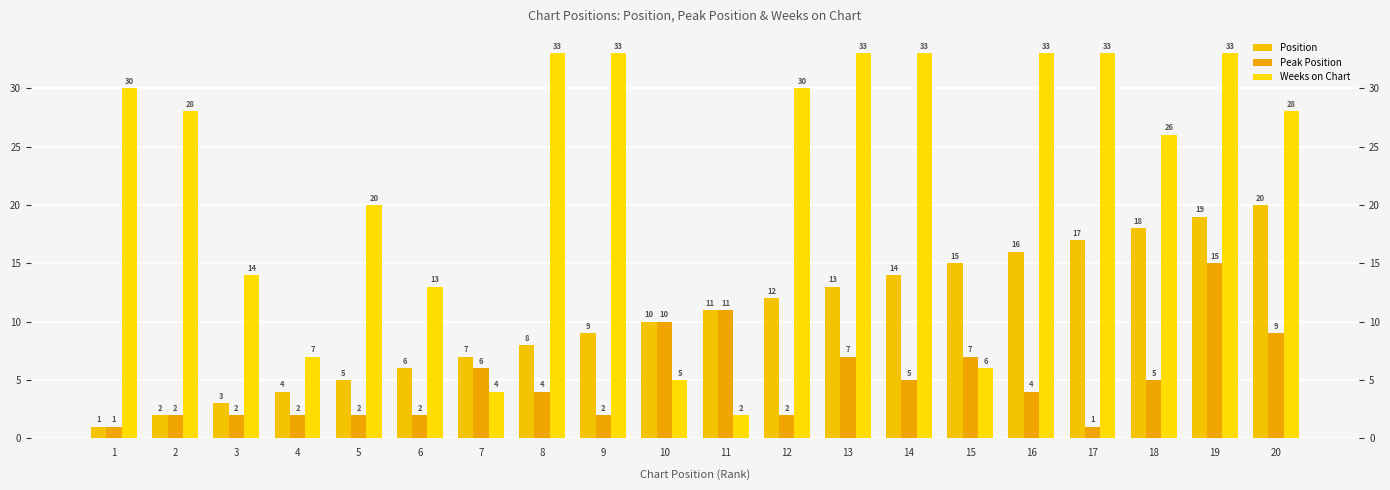

How many groups of bars are there?

20